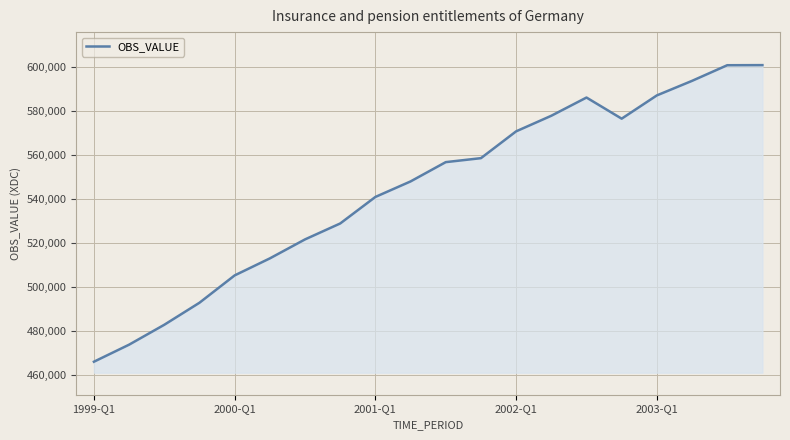

What is the smallest value displayed?

466188